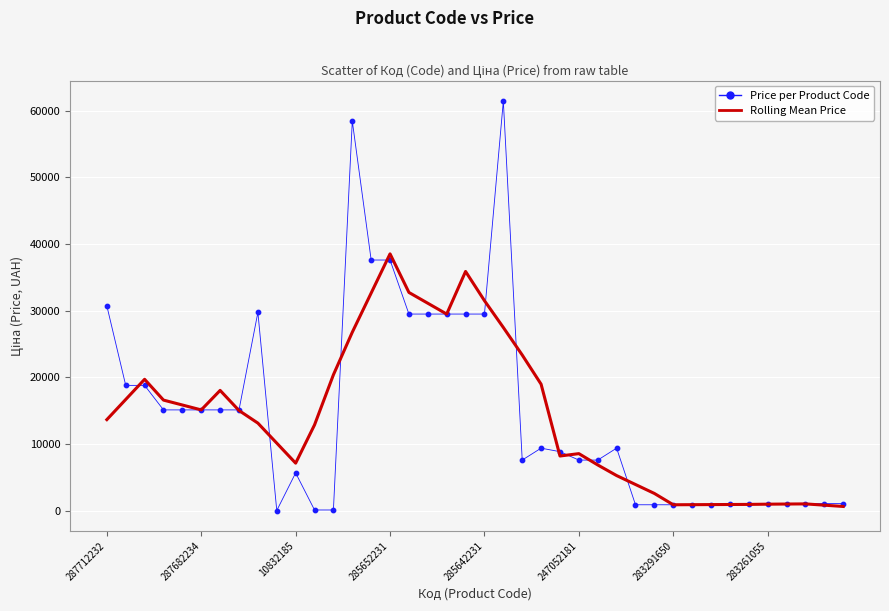

Which series has the largest range (max minus min)?

Price per Product Code